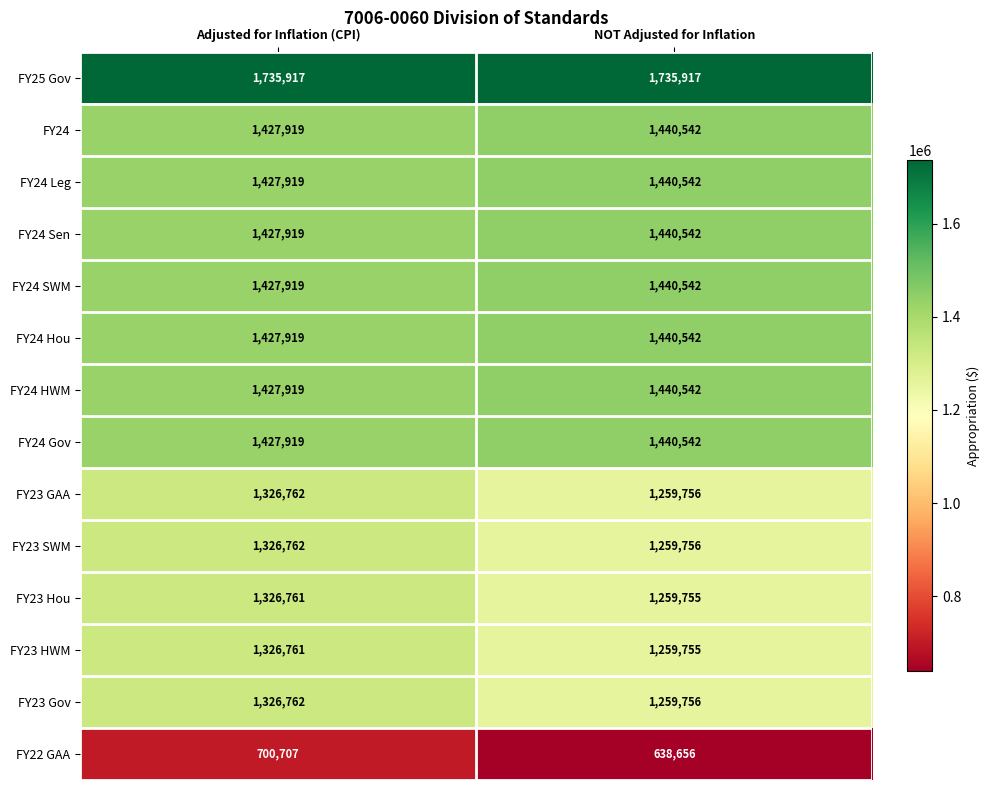

What is the average value of the FY25 Gov series?

1735917